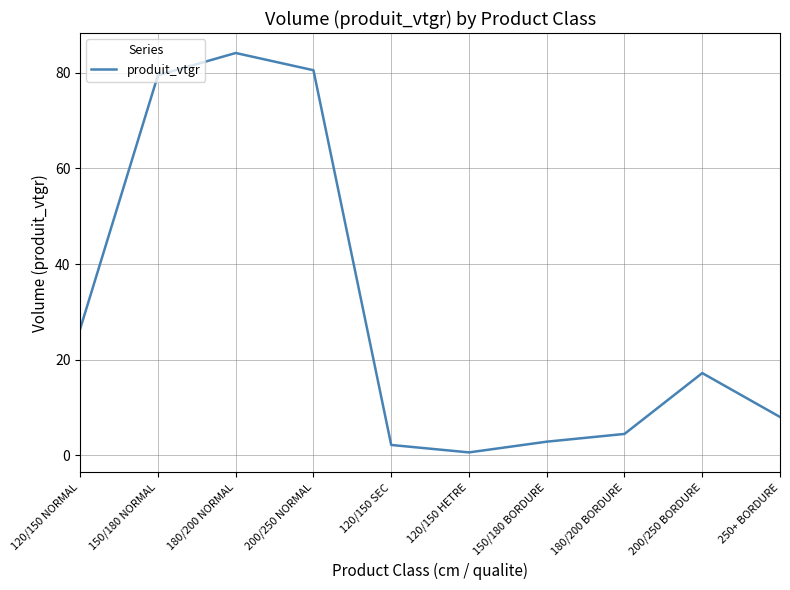

What is the minimum value shown in the chart?

0.6